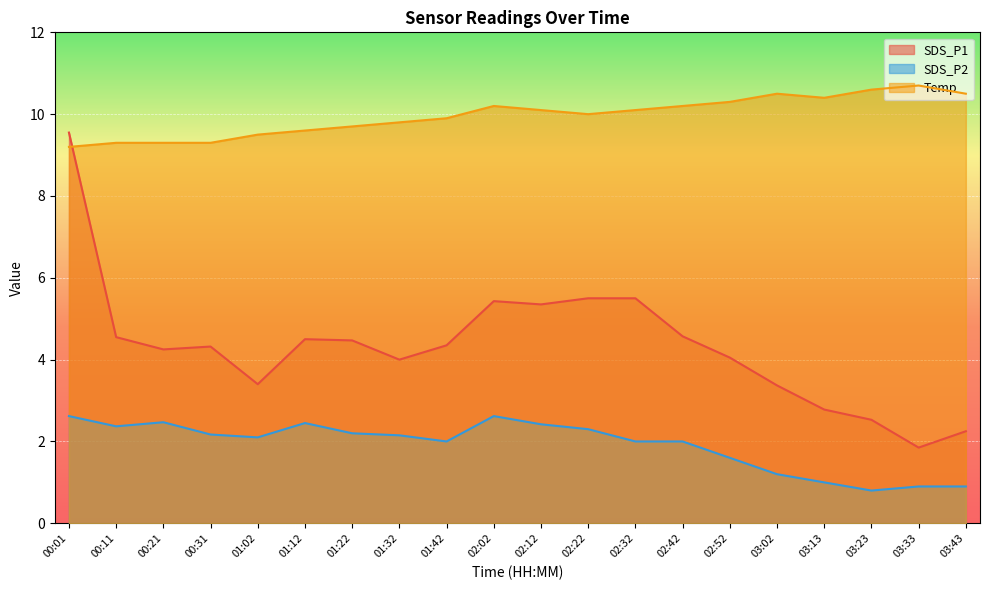

What is the sum of the SDS_P1 values at 02:32 and 01:12?

10.0